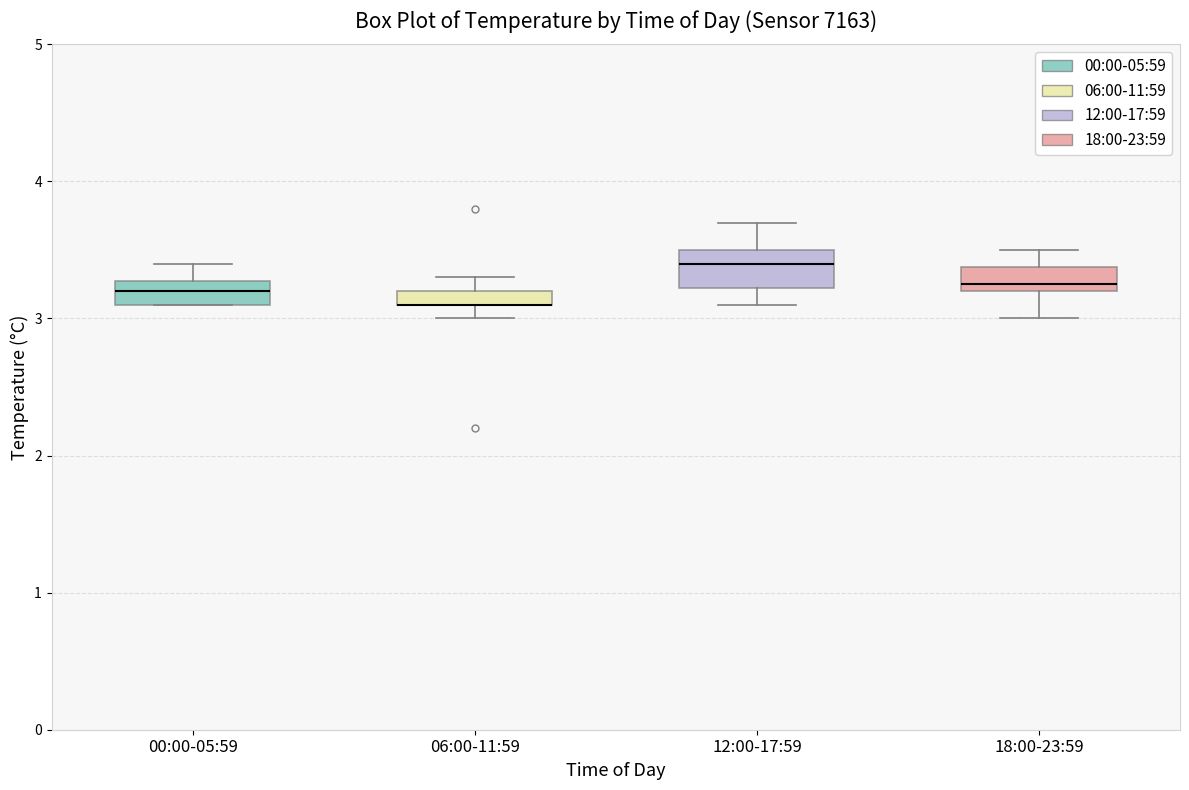

Comparing the boxes themselves (not the whiskers), which one is the tallest?

12:00-17:59